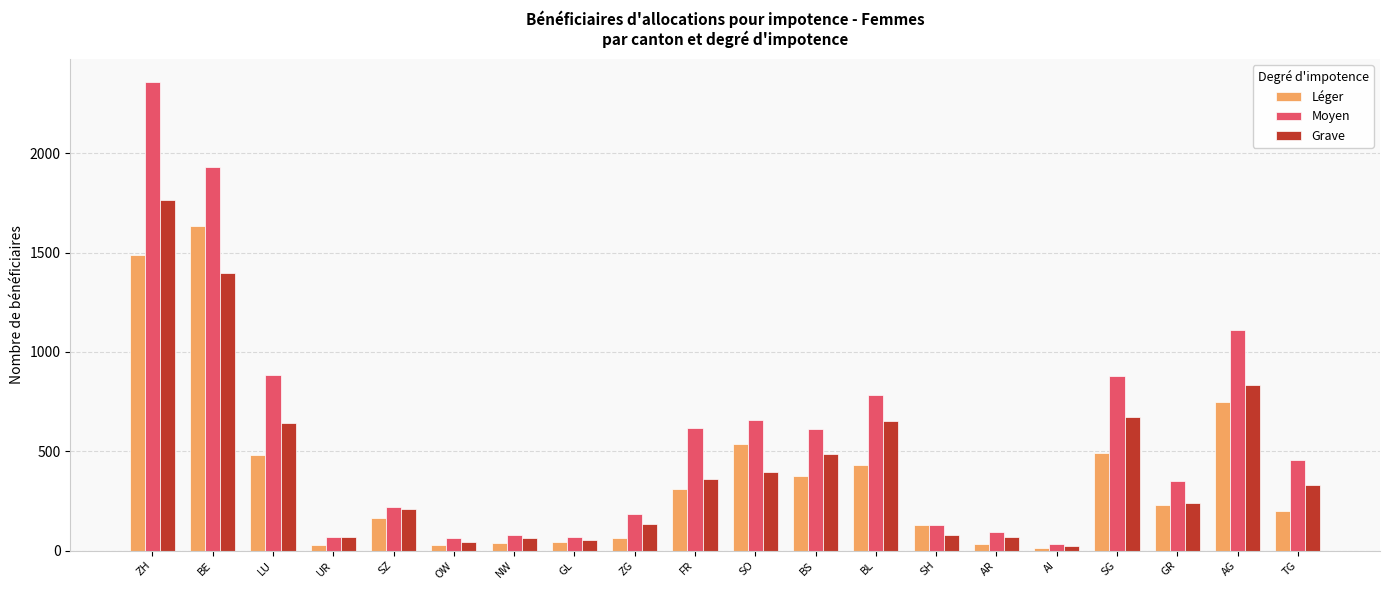

What is the difference between the maximum and minimum values in the Léger series?

1619